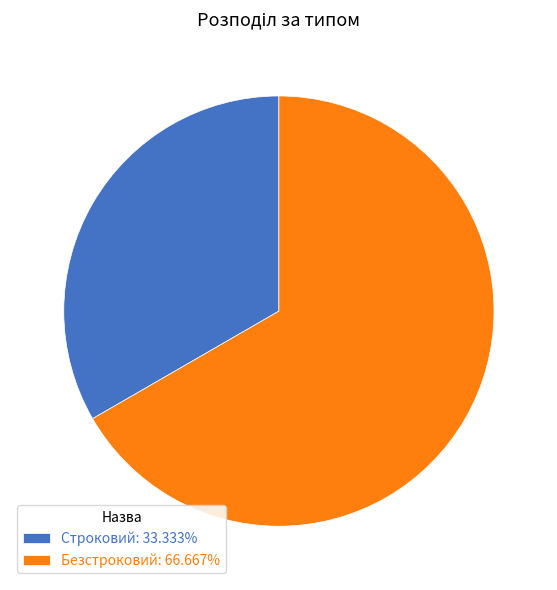

Is it true that Строковий is 33% of the pie?

True